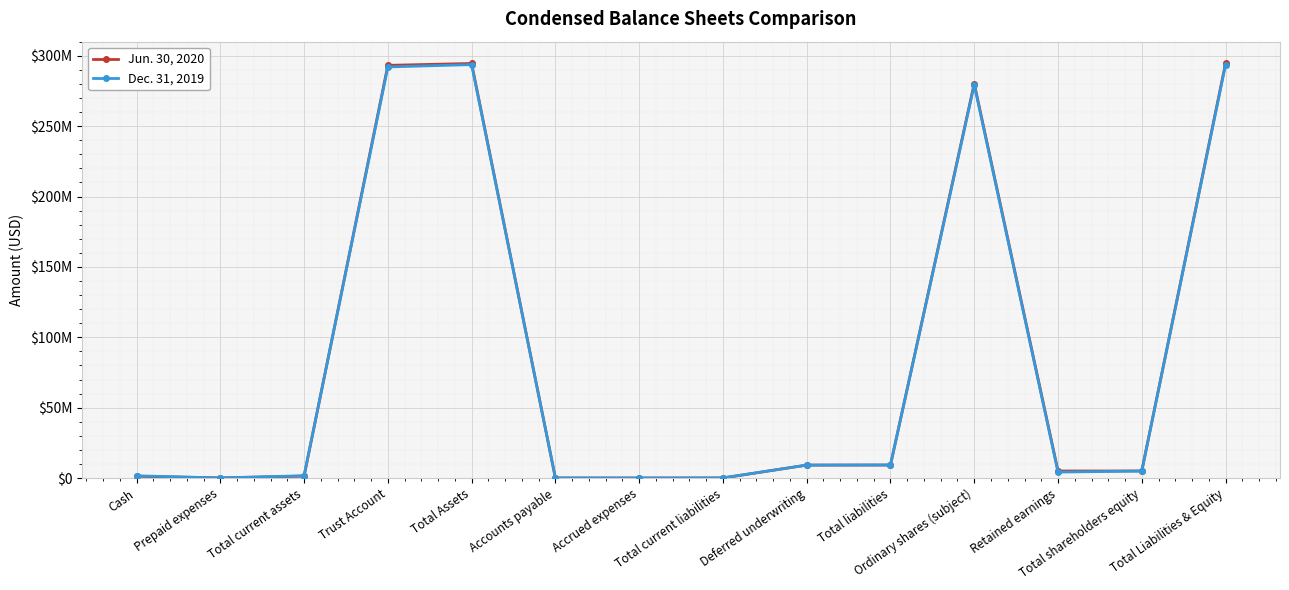

Reading left to right, list all the values displayed in this chart.

Jun. 30, 2020: 1261642	83333	1344975	293168737	294513712	26078	25000	51078	9187500	9238578	280275130	4999213	5000004	294513712
Dec. 31, 2019: 1589795	62738	1652533	292054158	293706691	86595	8860	95455	9187500	9282955	279423730	4224065	5000006	293706691